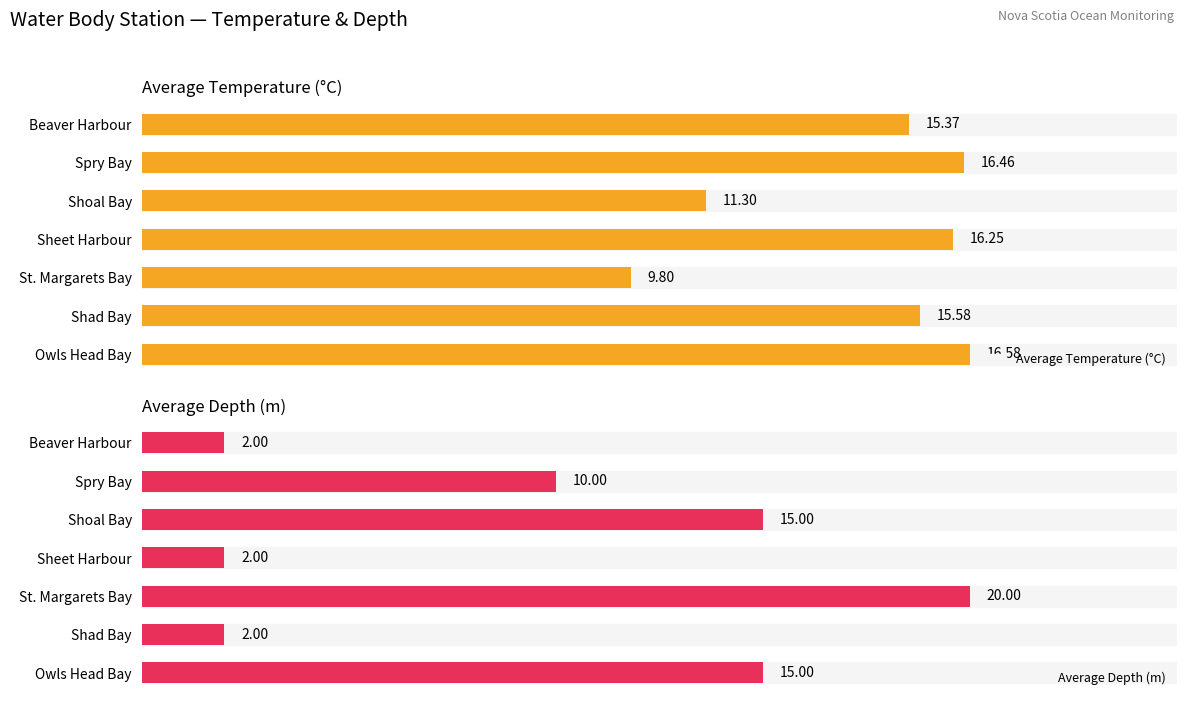

Reading left to right, extract all data points from this chart.

Average Temperature (°C): 15.4	16.5	11.3	16.2	9.8	15.6	16.6
Average Depth (m): 2.0	10.0	15.0	2.0	20.0	2.0	15.0